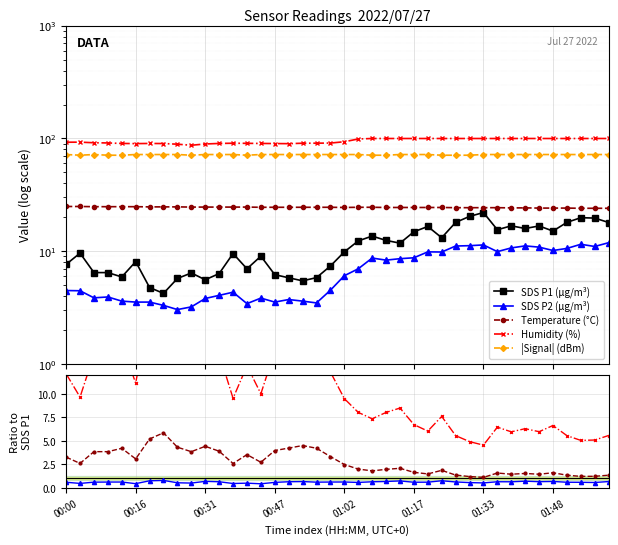

At which label does SDS_P2 reach its minimum?

00:25